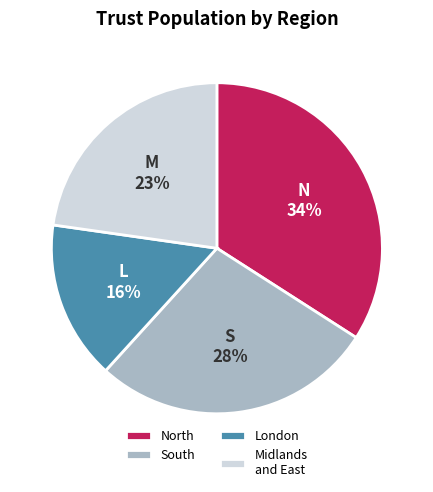

Rank the categories by value from lowest to highest.

London, Midlands and East, South, North